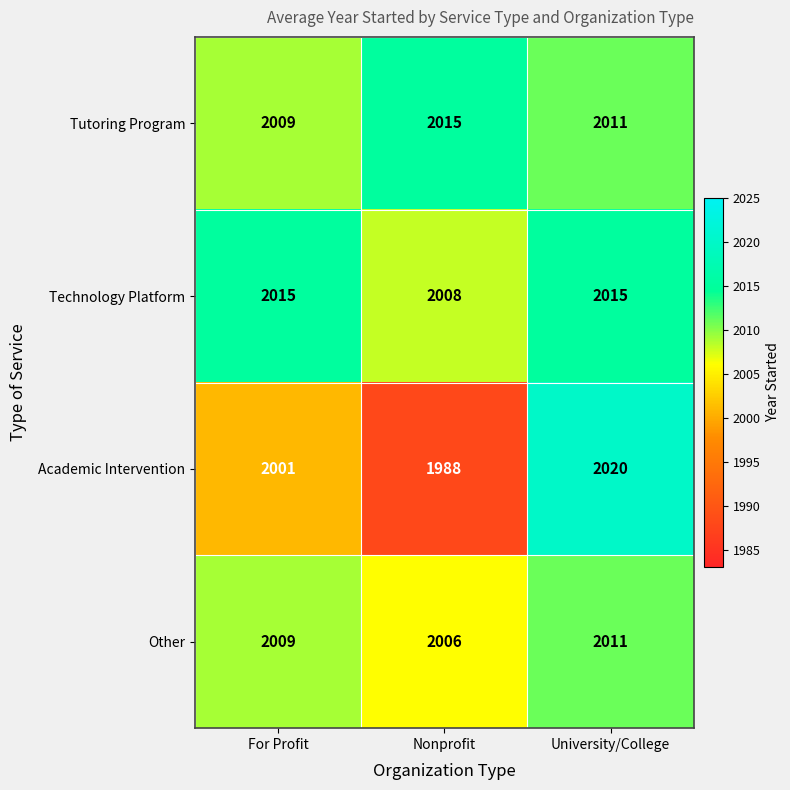

What is the minimum value shown in the chart?

1988